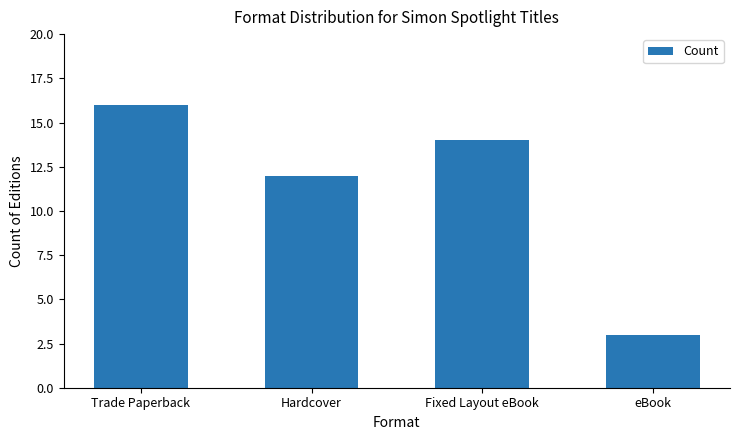

Rank the categories by value from lowest to highest.

eBook, Hardcover, Fixed Layout eBook, Trade Paperback